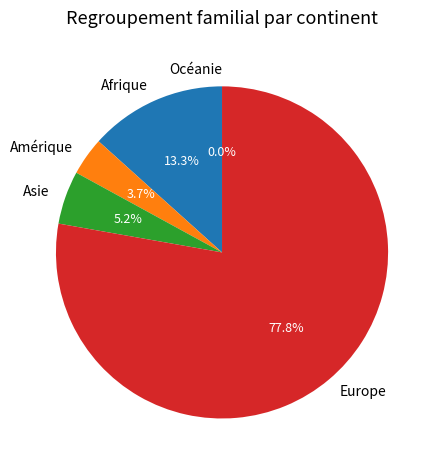

How many segments does this pie chart have?

5